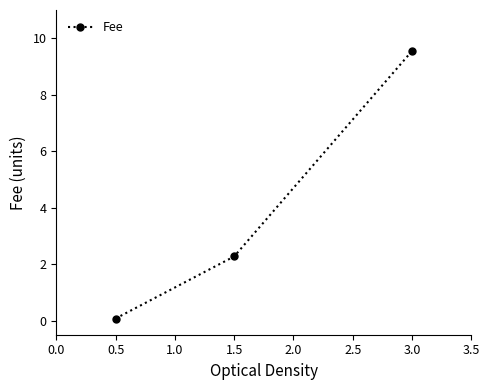

Where does the data first go above 2?

1.5